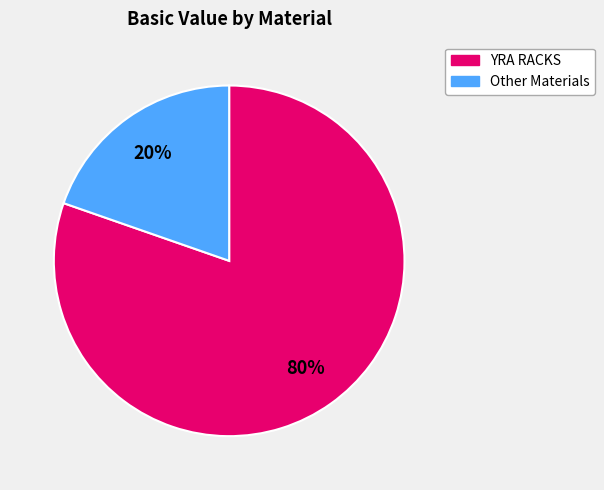

Is there a majority slice in this chart?

Yes